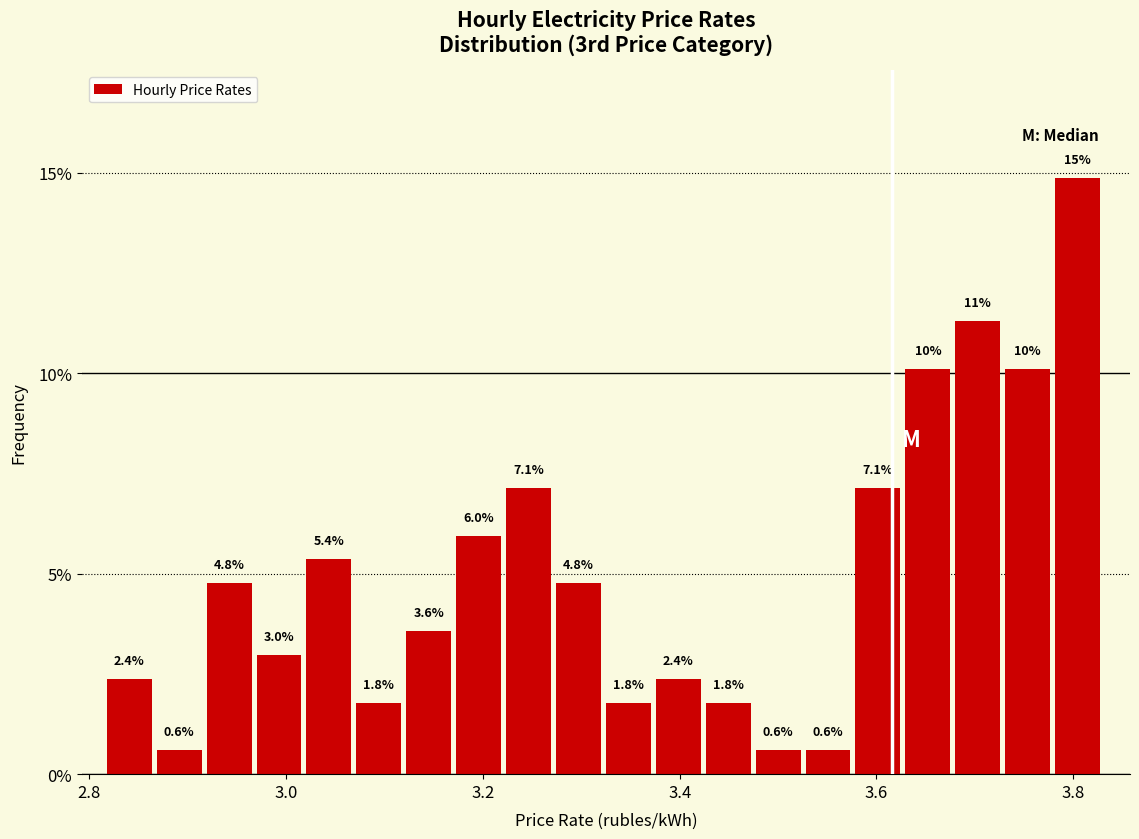

Read against the x-axis, roughly where is the centre of the tallest bar?

3.80